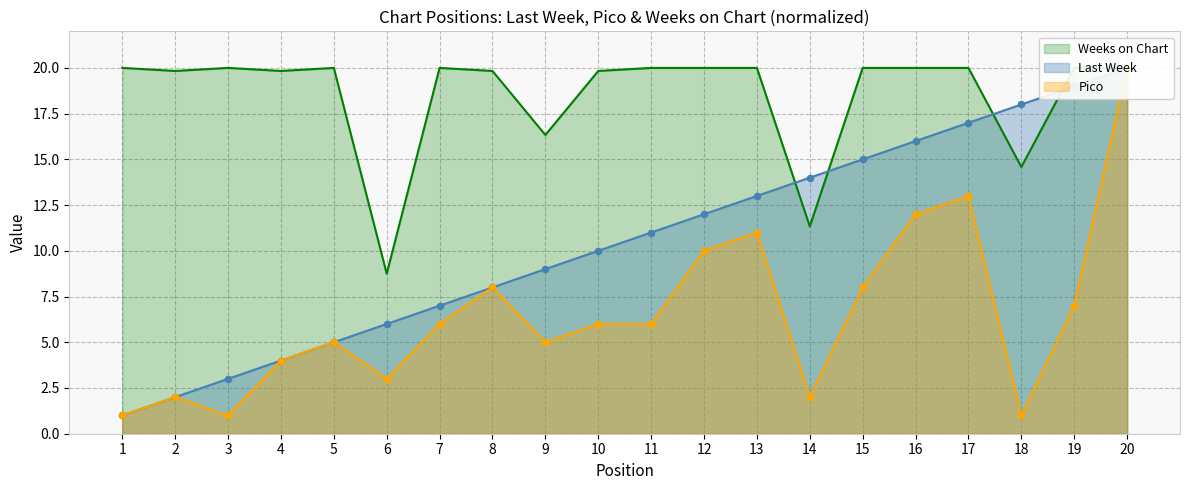

At which category is the sum across all series the highest?

20